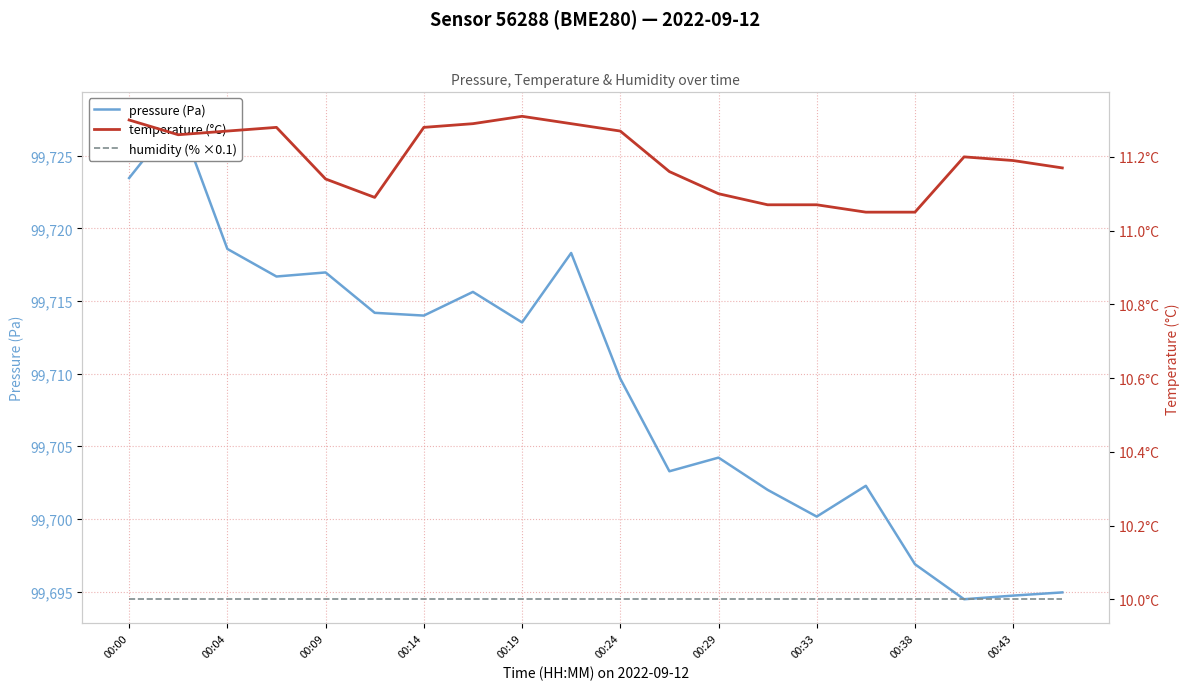

True or false: humidity (% ×0.1) has more than 2 points higher than both neighbors.

False